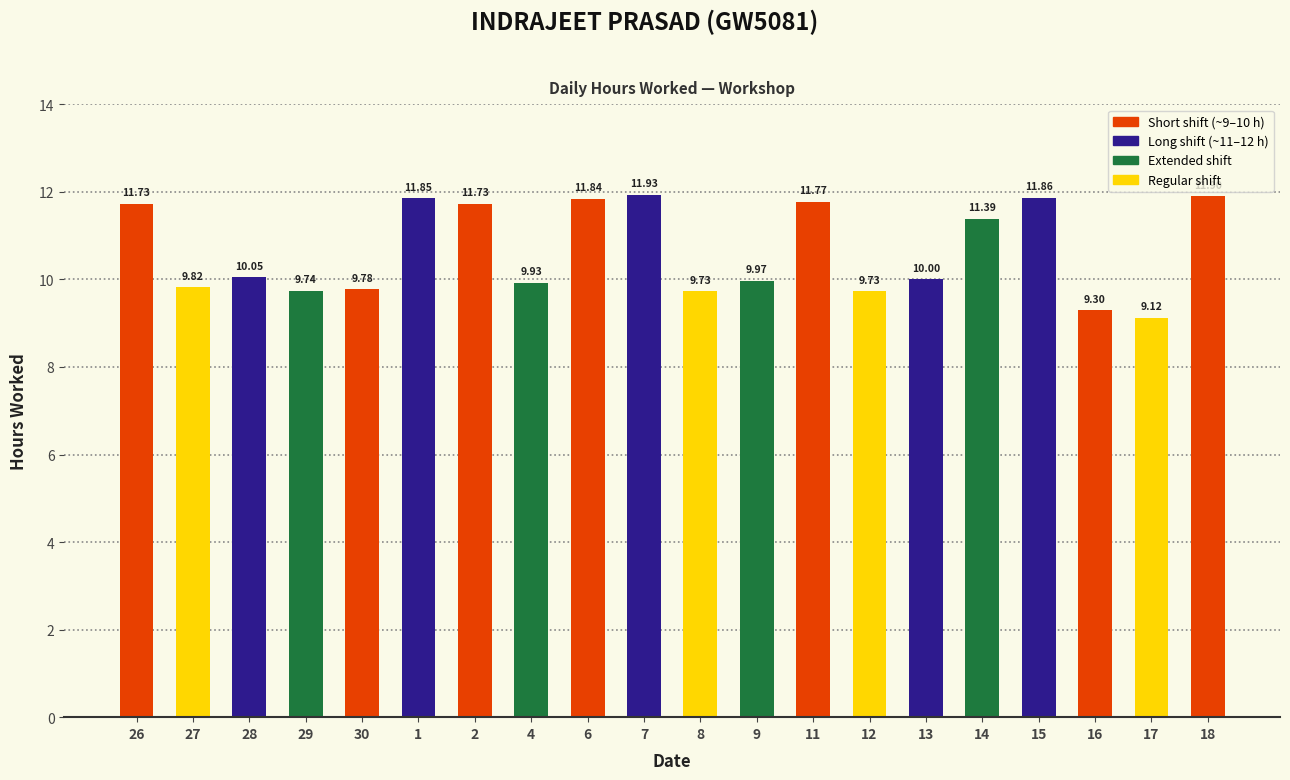

What is the change in value from 8 to 11?

+2.0